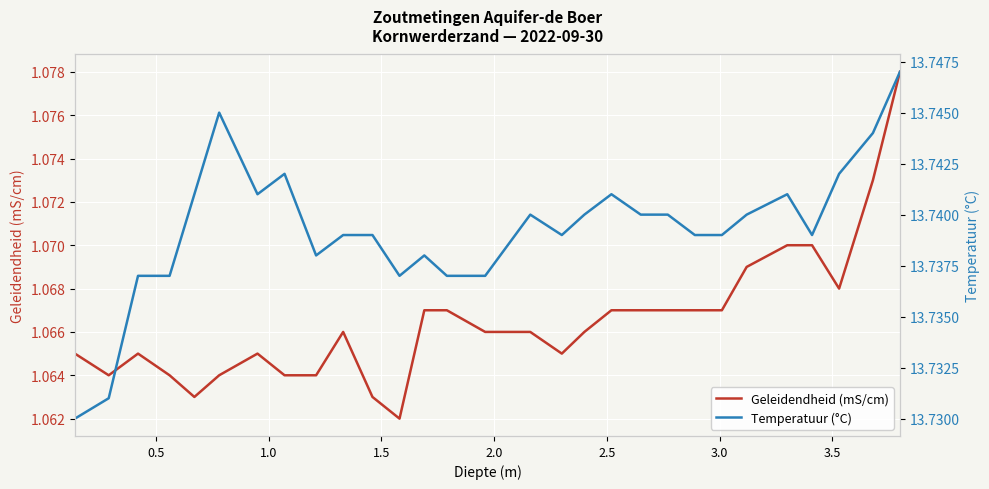

Is it true that Geleidendheid (mS/cm) equals 1.1 at 1.5?

True